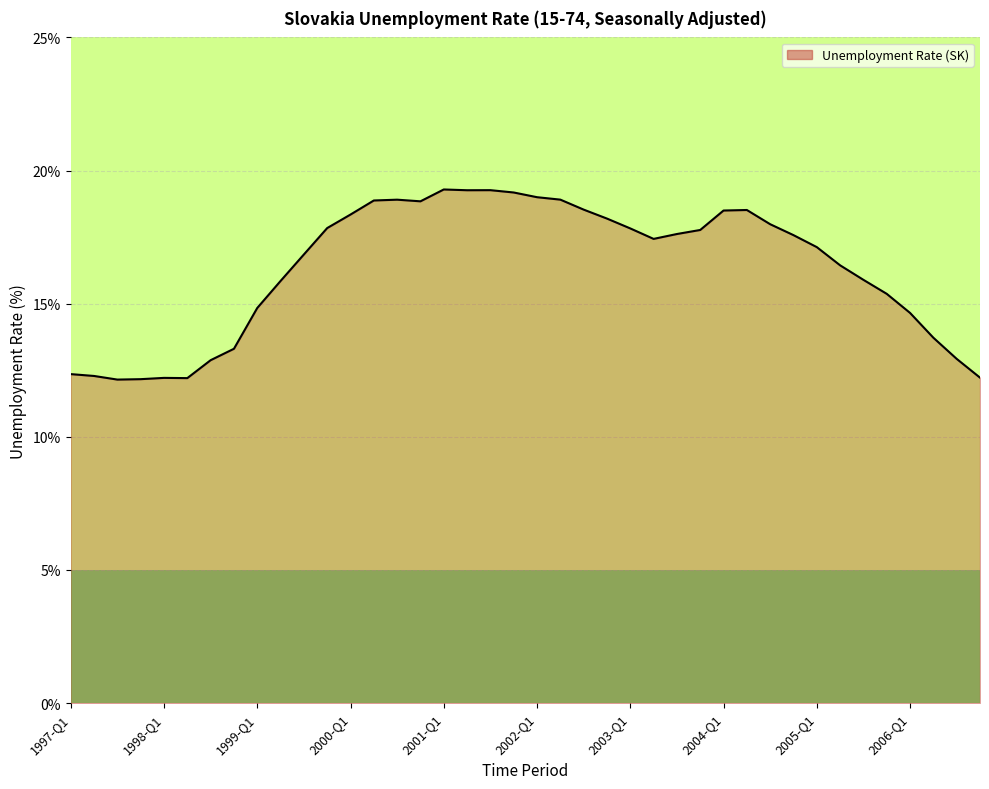

What is the minimum value shown in the chart?

12.2